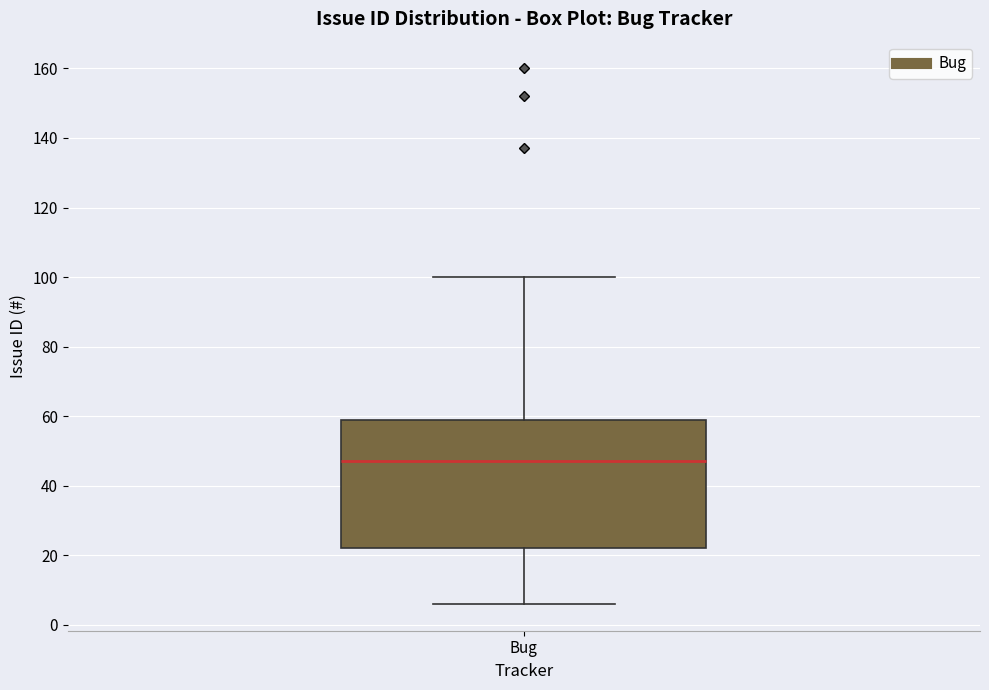

Transcribe this box plot: give where the median line is, the range the box spans, and where the two whiskers end, as read against the y-axis. The values are not printed on the chart, so give them approximately, as read against the axis.

median 48, box 22 to 60, whiskers 6 to 100